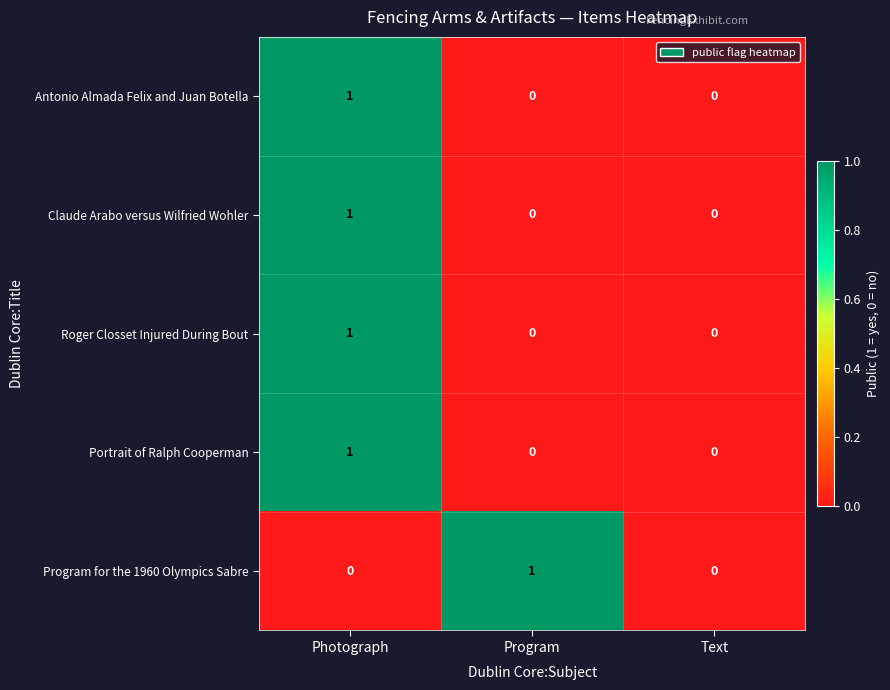

The value of Claude Arabo versus Wilfried Wohler at Photograph is 1. True or false?

True